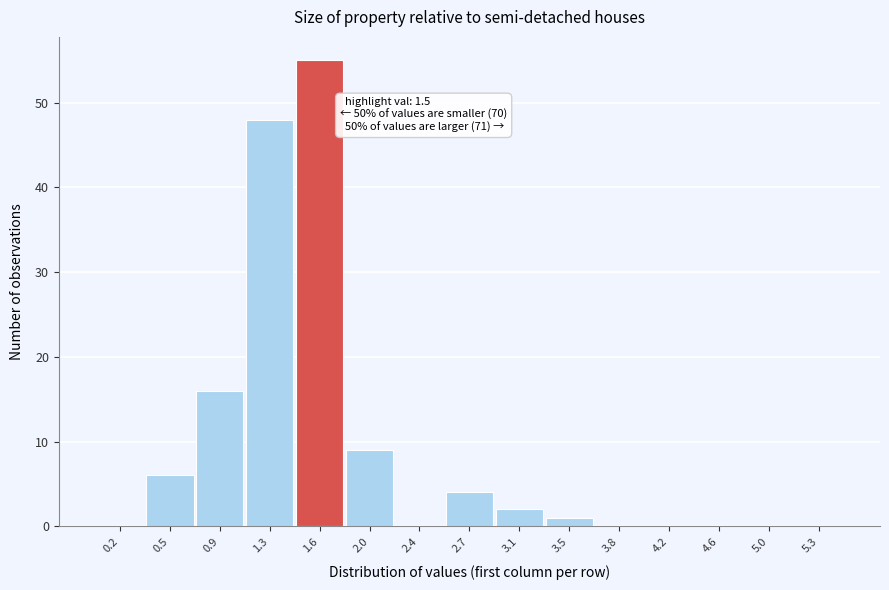

Over which range of the x-axis is the bar tallest?

1.45 to 1.85